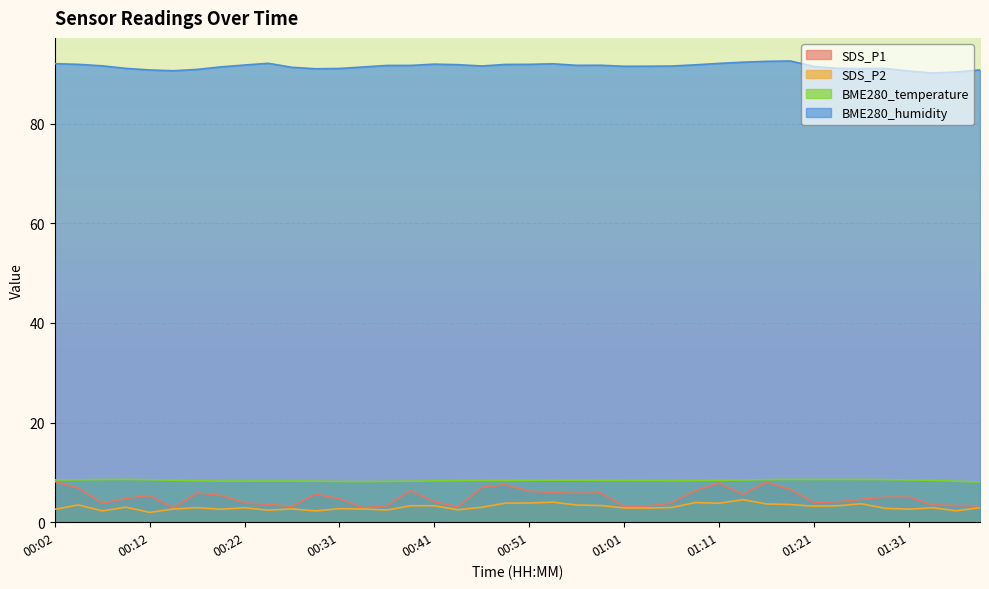

List the labels in order of BME280_temperature value, largest first.

00:09, 01:18, 01:23, 01:21, 01:26, 00:07, 01:28, 01:16, 00:12, 00:04, 01:31, 00:02, 01:13, 00:54, 00:56, 00:14, 00:51, 00:59, 01:33, 01:11, 01:01, 00:49, 00:46, 01:04, 00:44, 01:08, 01:06, 00:17, 00:41, 00:24, 00:26, 00:19, 00:22, 00:29, 00:39, 01:36, 00:36, 00:31, 00:34, 01:38